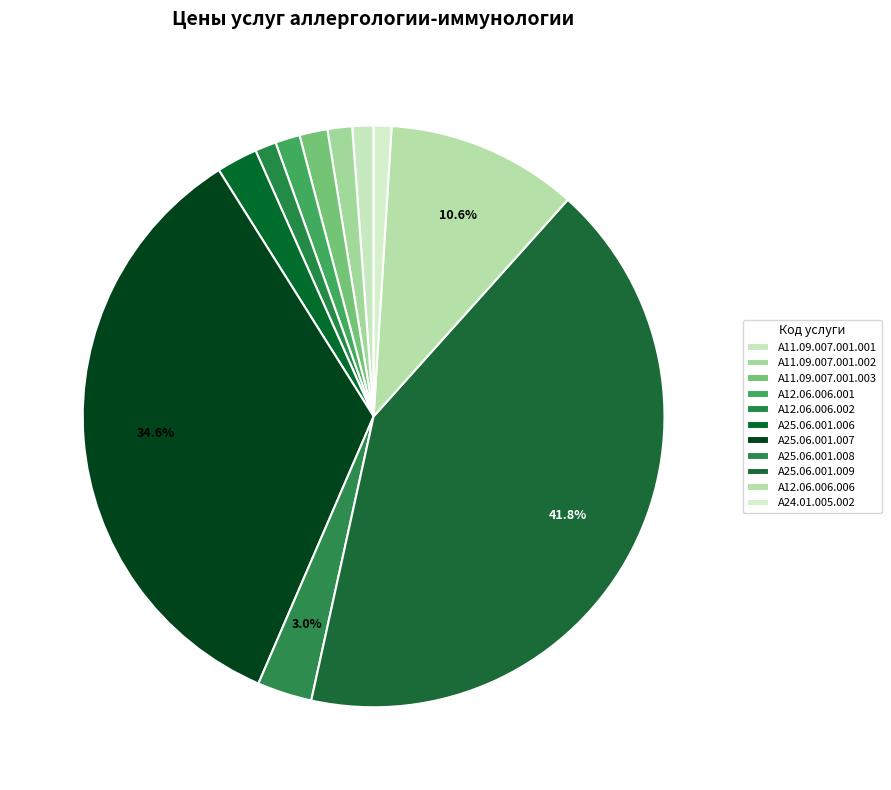

To the nearest percent, what is the difference between the largest and smallest slice percentages?

41%